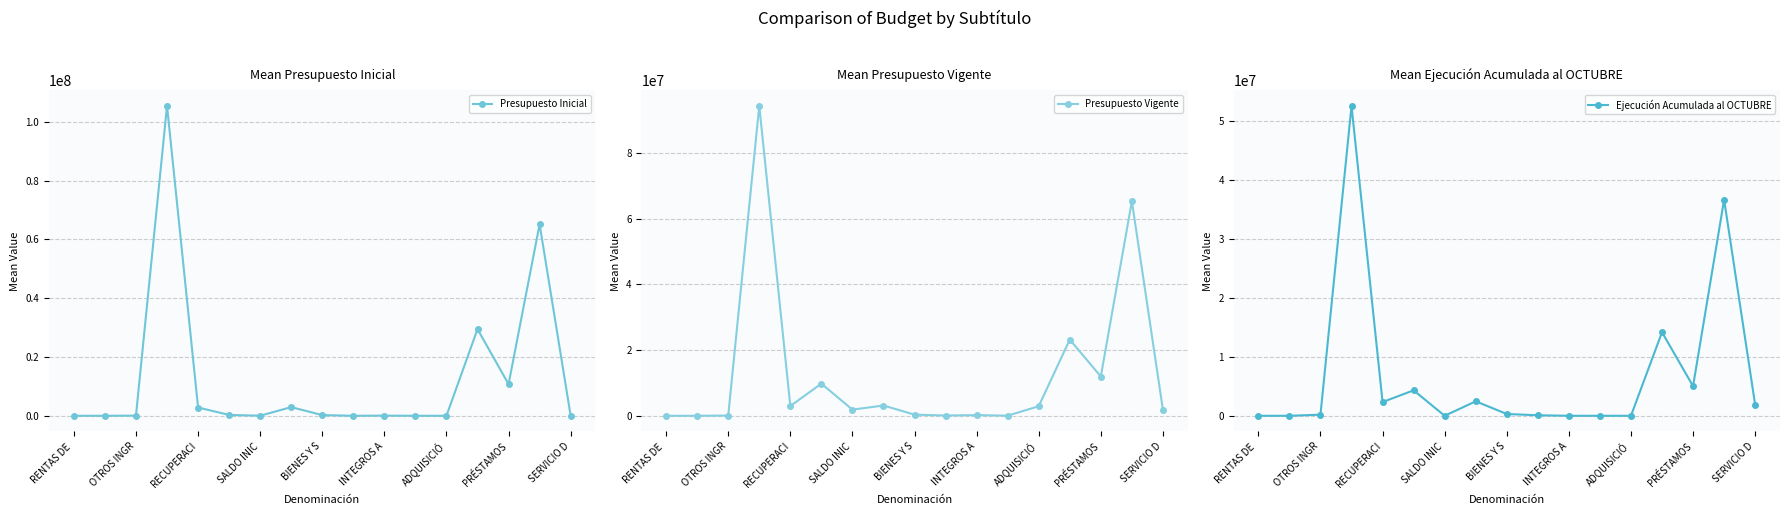

Does the chart display data point markers on the line(s)?

Yes